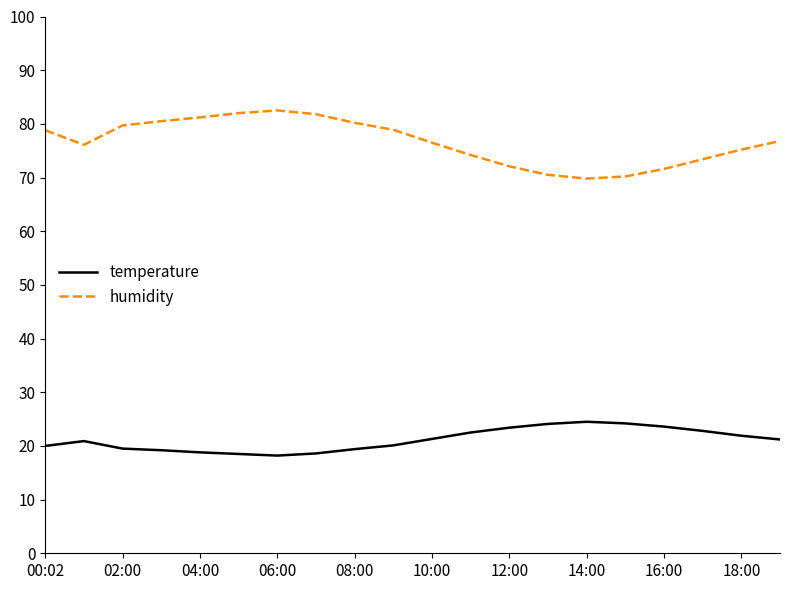

How many lines are shown in the chart?

2